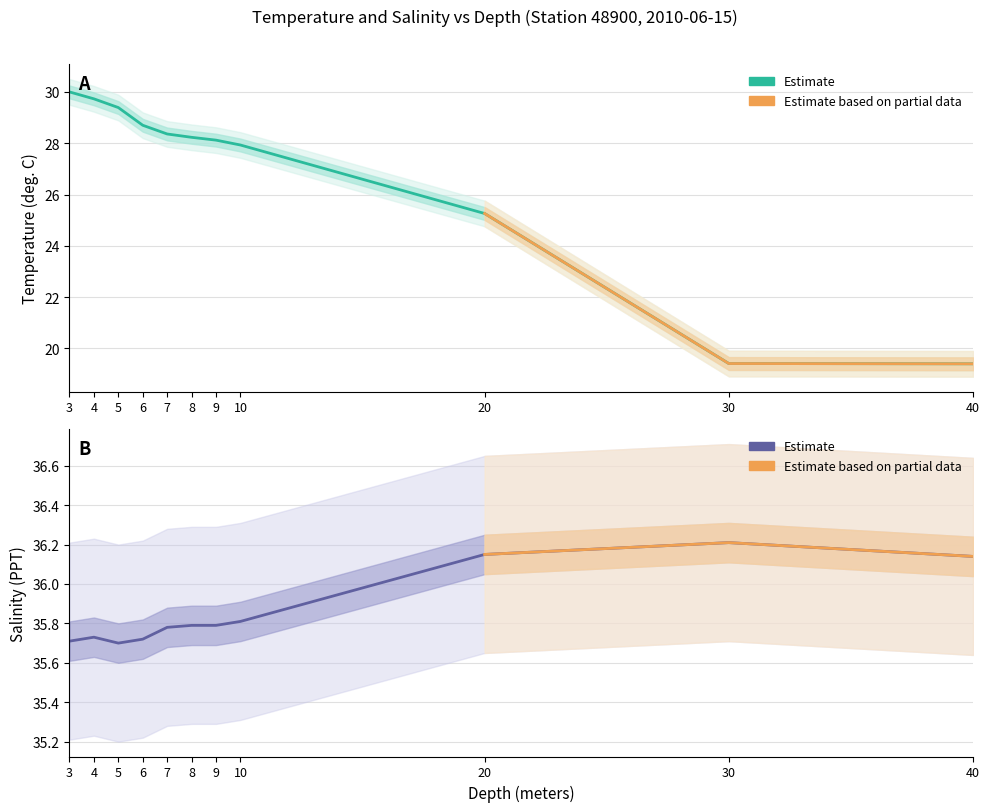

Reading left to right, extract all data points from this chart.

Temperature: 30.0	29.7	29.4	28.7	28.4	28.2	28.1	27.9	25.3	19.4	19.4
Salinity: 35.7	35.7	35.7	35.7	35.8	35.8	35.8	35.8	36.1	36.2	36.1